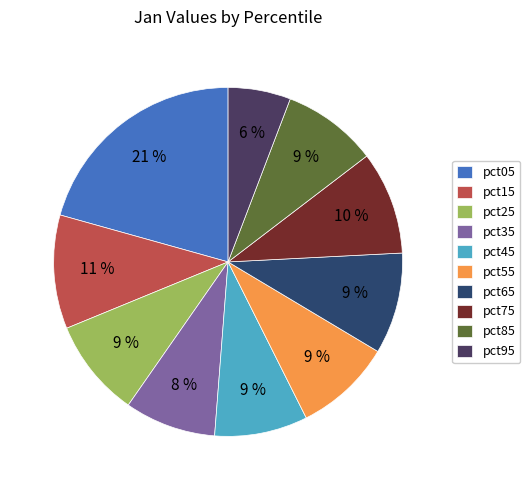

What is the smallest slice in the pie chart?

pct95